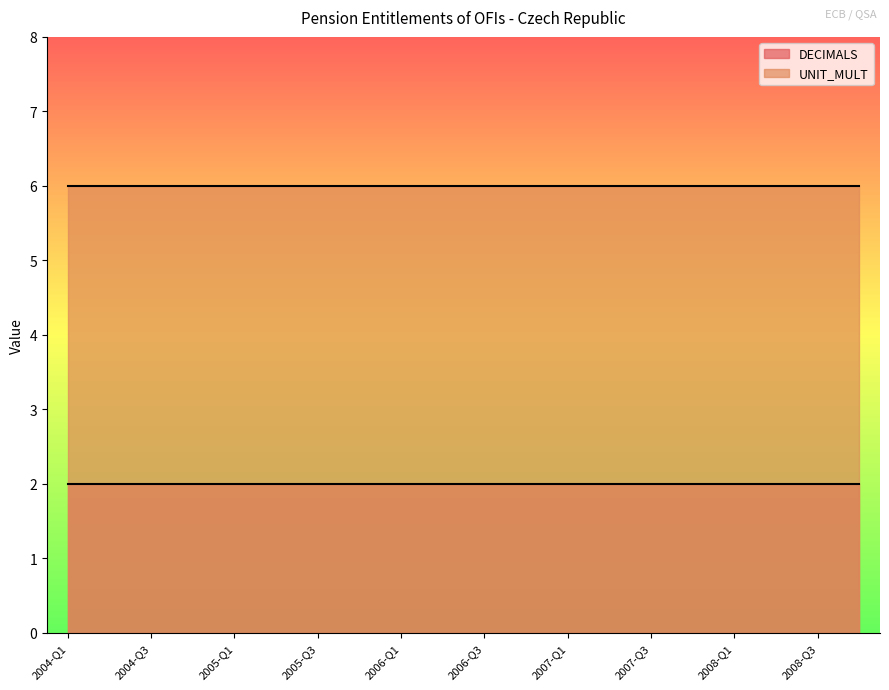

What is the value of the DECIMALS point at the 15th from the left?

2